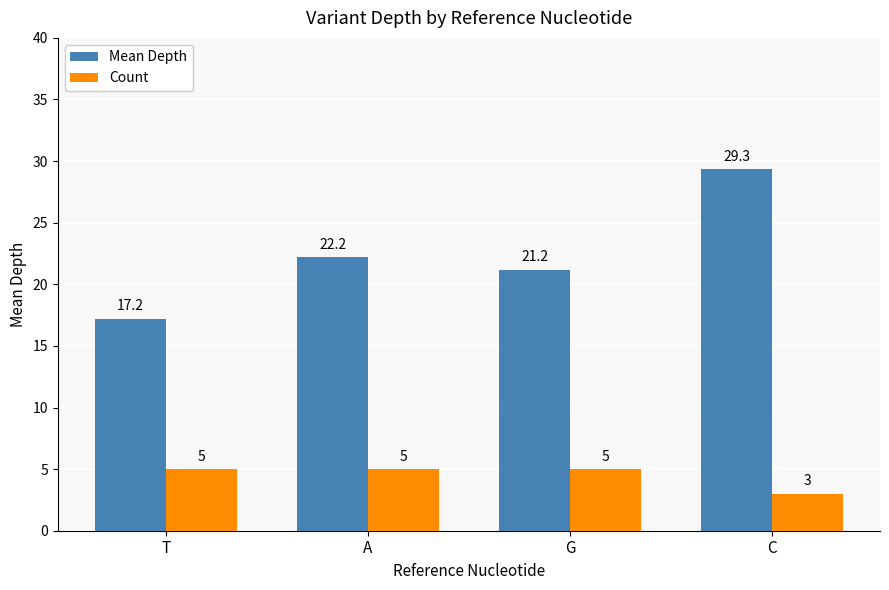

What is the approximate value of Mean Depth at T?

17.2